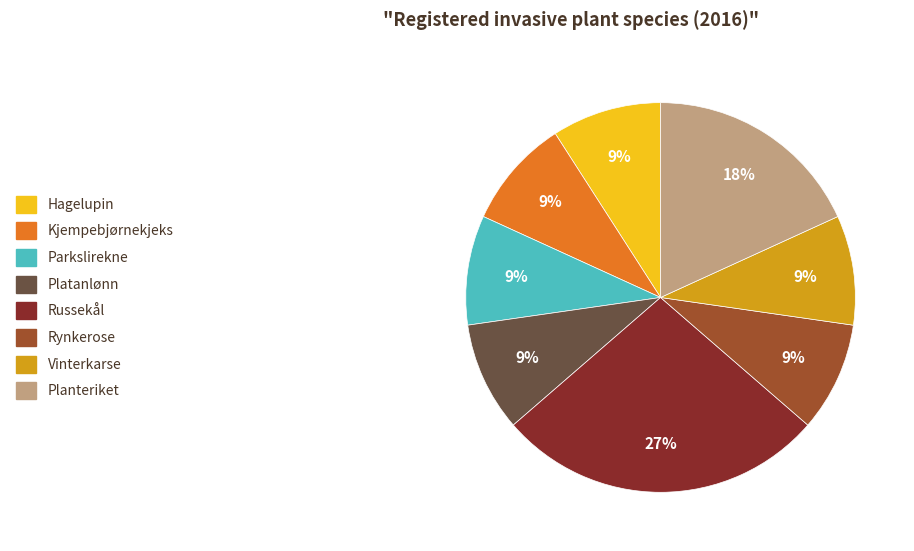

How many segments does this pie chart have?

8